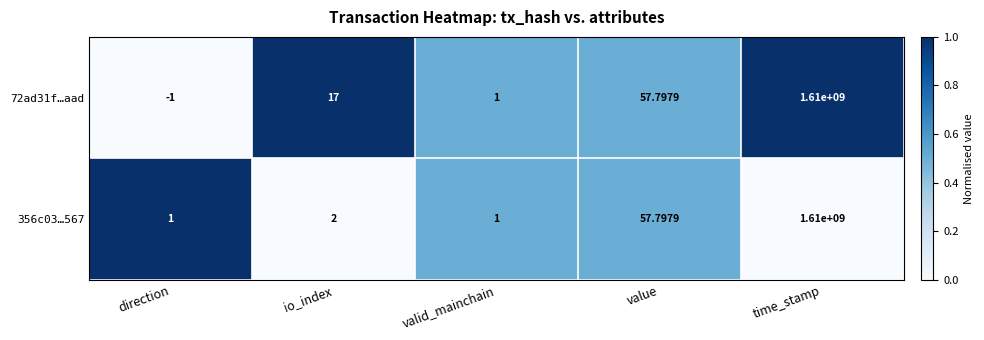

Rank the series by their average value, from lowest to highest.

356c03…567, 72ad31f…aad